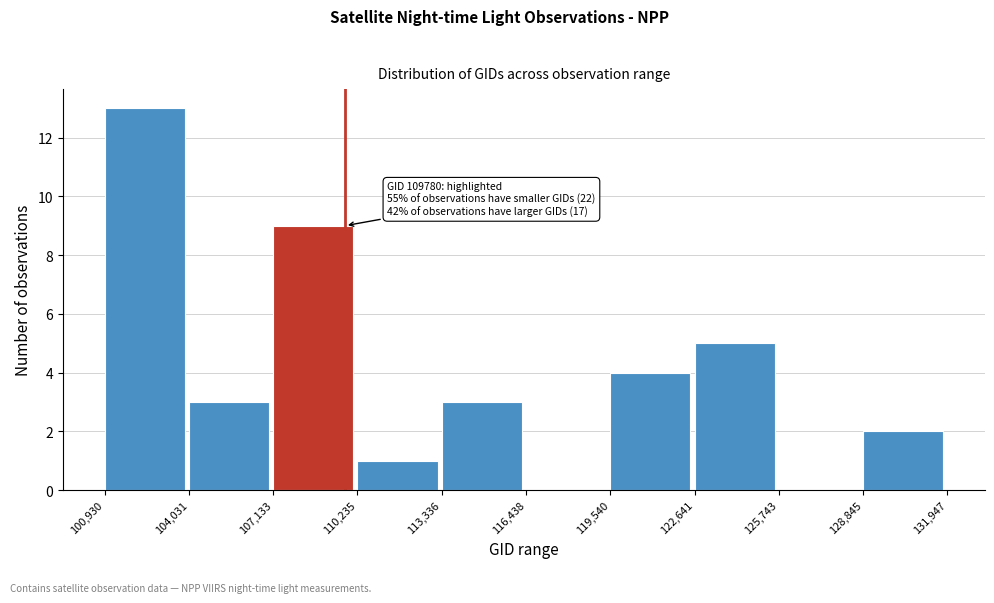

Which range on the x-axis has the tallest bar?

100,930 to 104,031